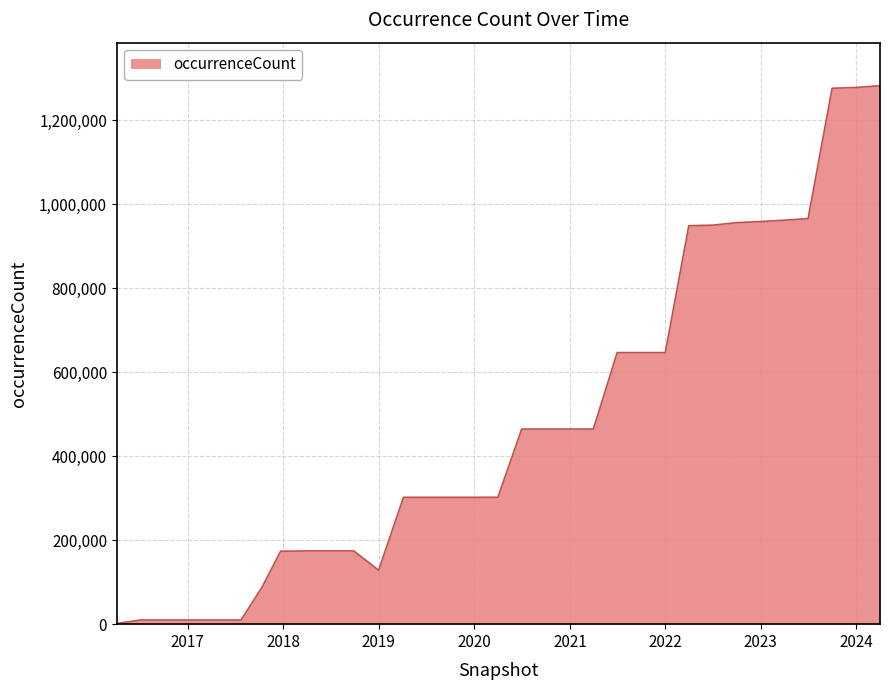

What is the greatest value displayed?

1282154